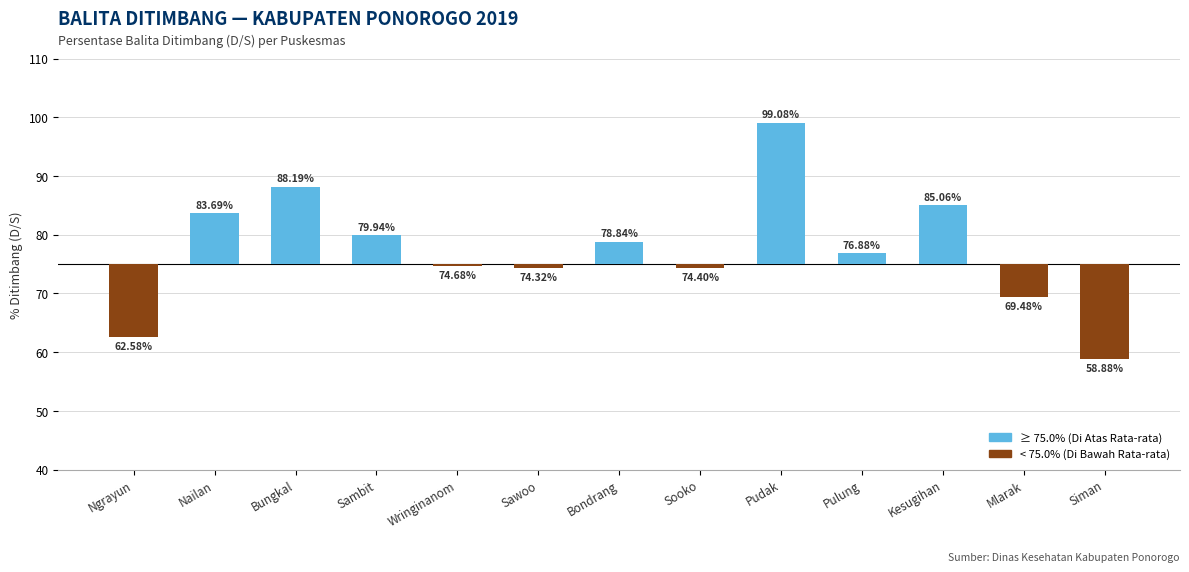

Which label corresponds to the largest value in the chart?

Pudak